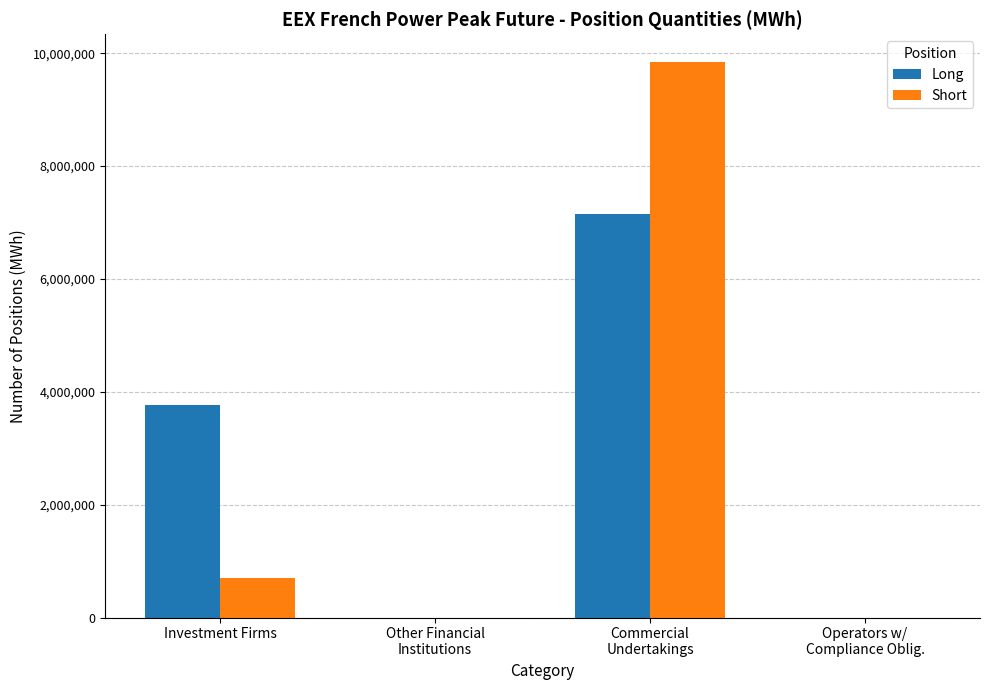

How many distinct data groups are displayed?

2